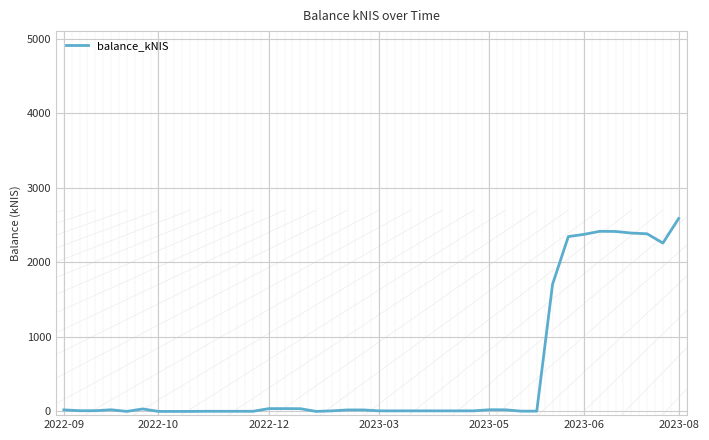

Count the number of categories in the chart.

40